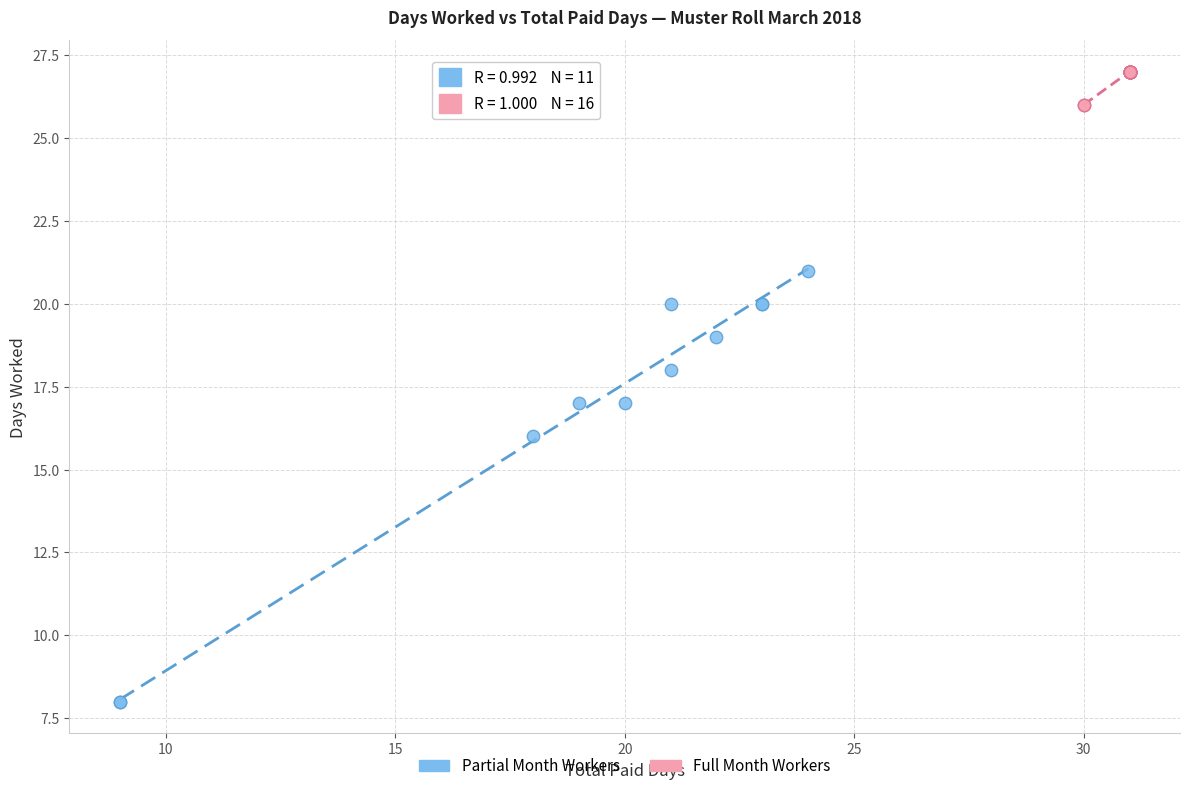

Which series reaches the maximum Y coordinate?

Full Month Workers